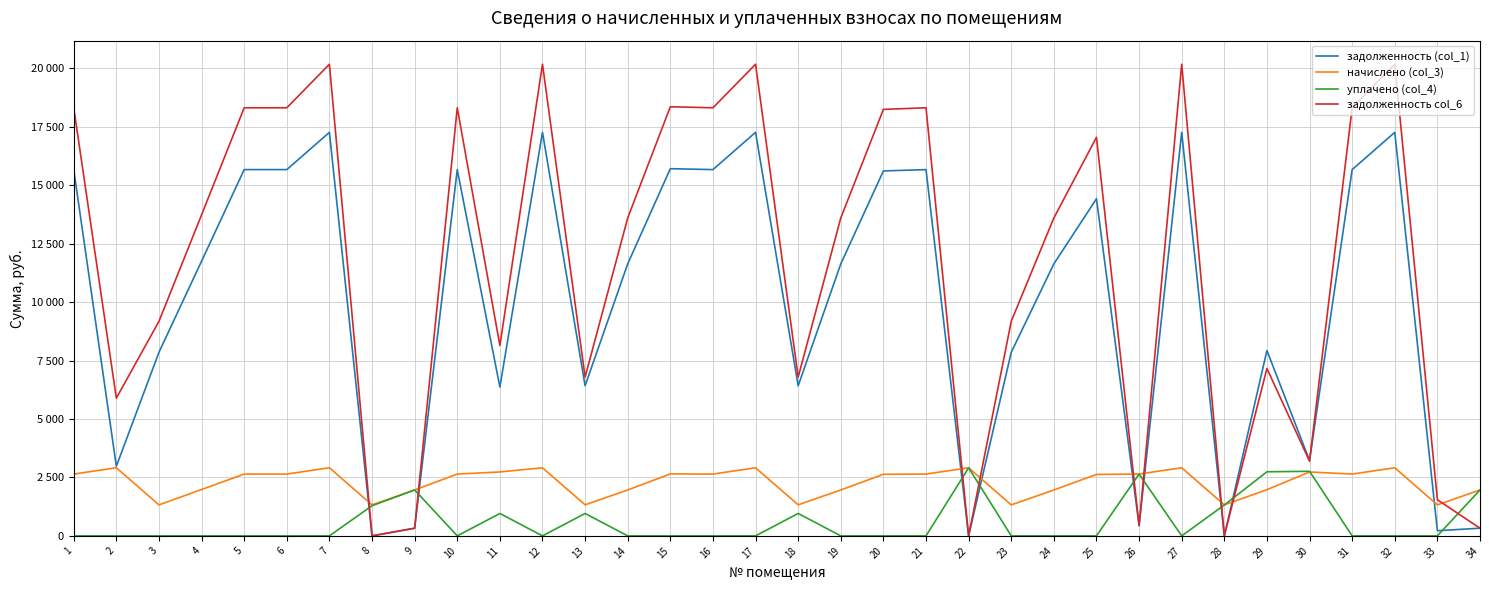

Does the chart have visible grid lines?

Yes